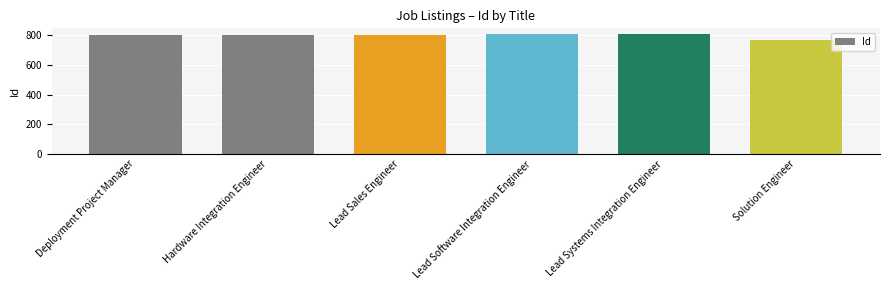

What is the difference between the maximum and minimum values?

35